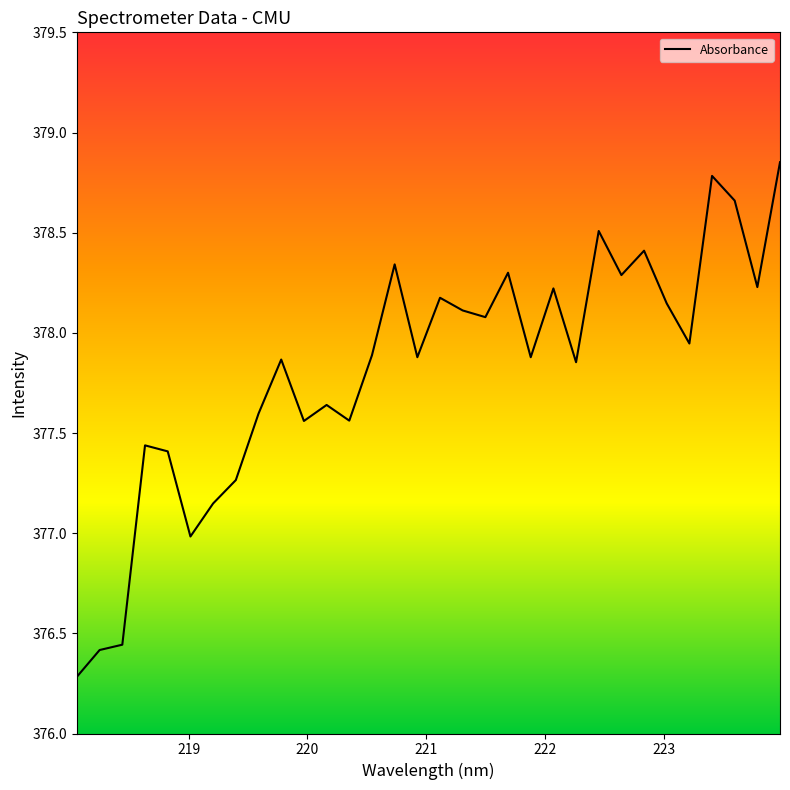

What is the difference between the maximum and minimum values?

2.6